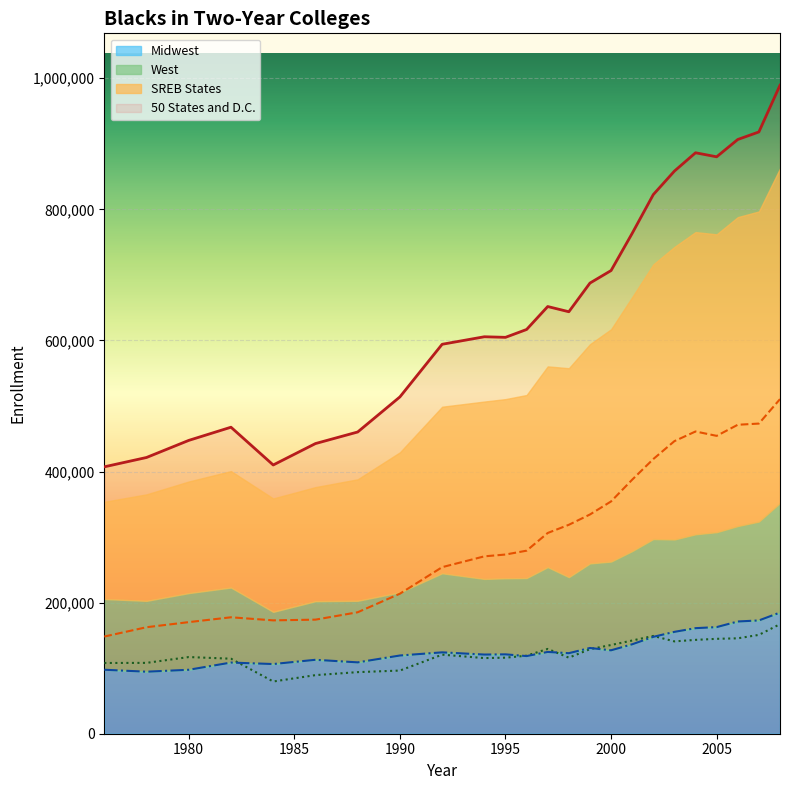

What is the sum of the West values at 1999 and 2002?

278156